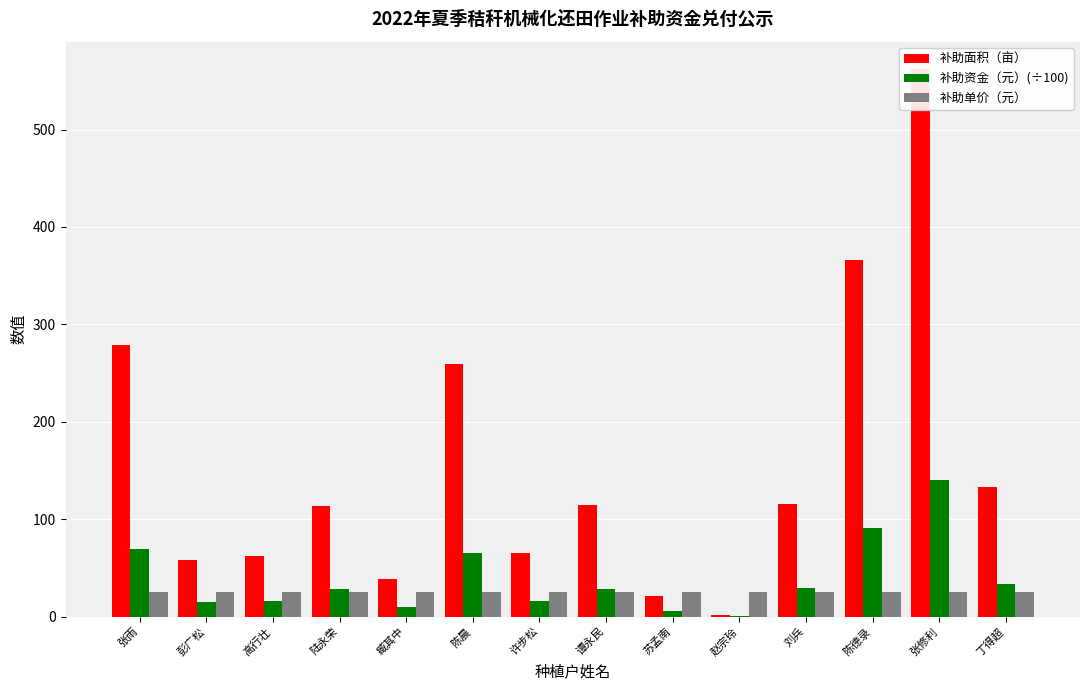

How many data points in 补助面积（亩） are above 114?

7